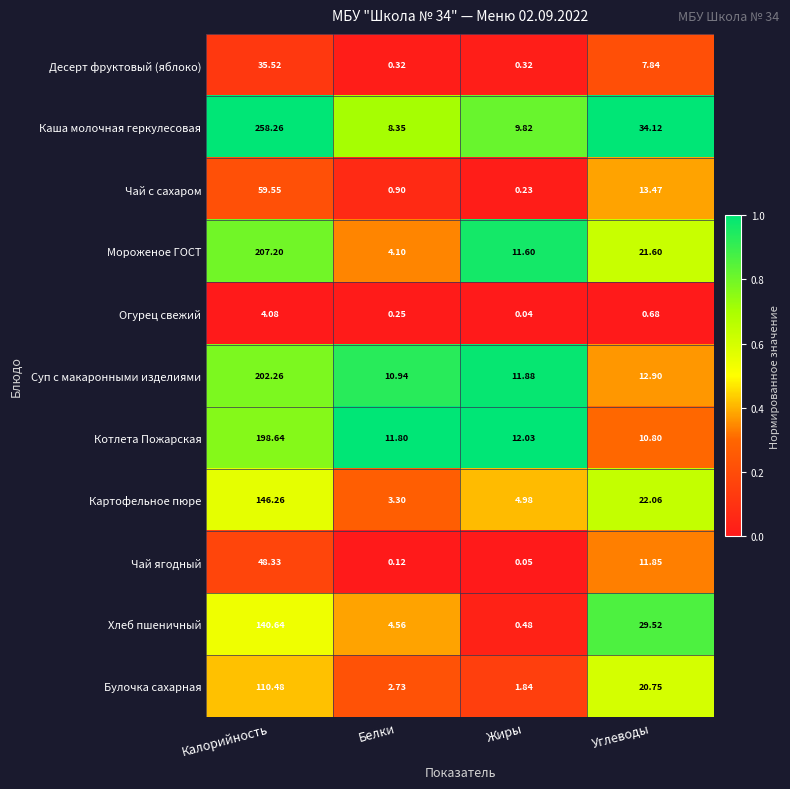

How many categories are shown in the chart?

4